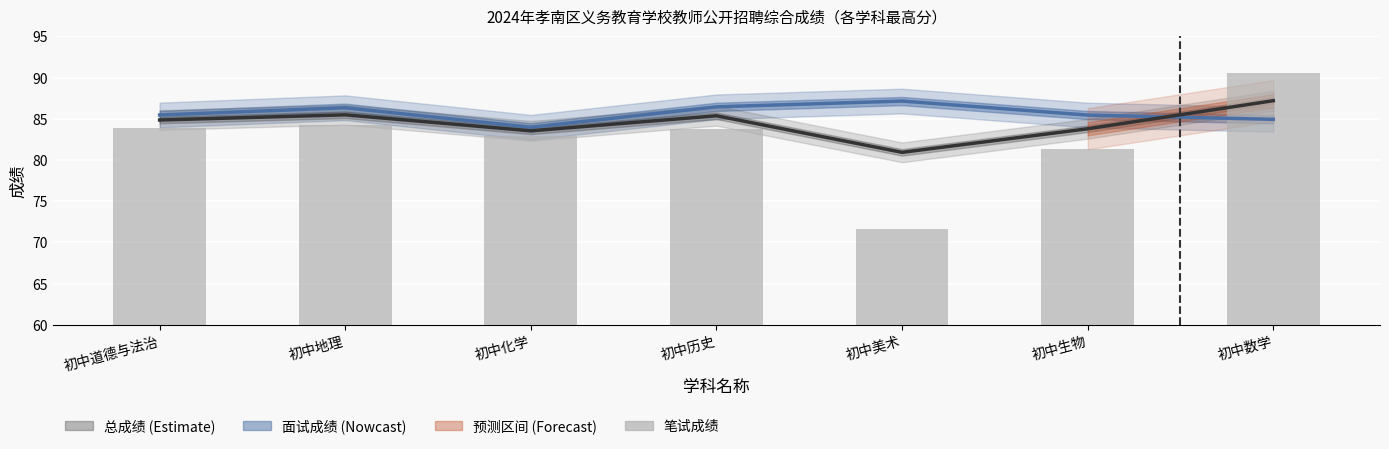

List the labels in order of 总成绩 value, largest first.

初中数学, 初中地理, 初中历史, 初中道德与法治, 初中生物, 初中化学, 初中美术